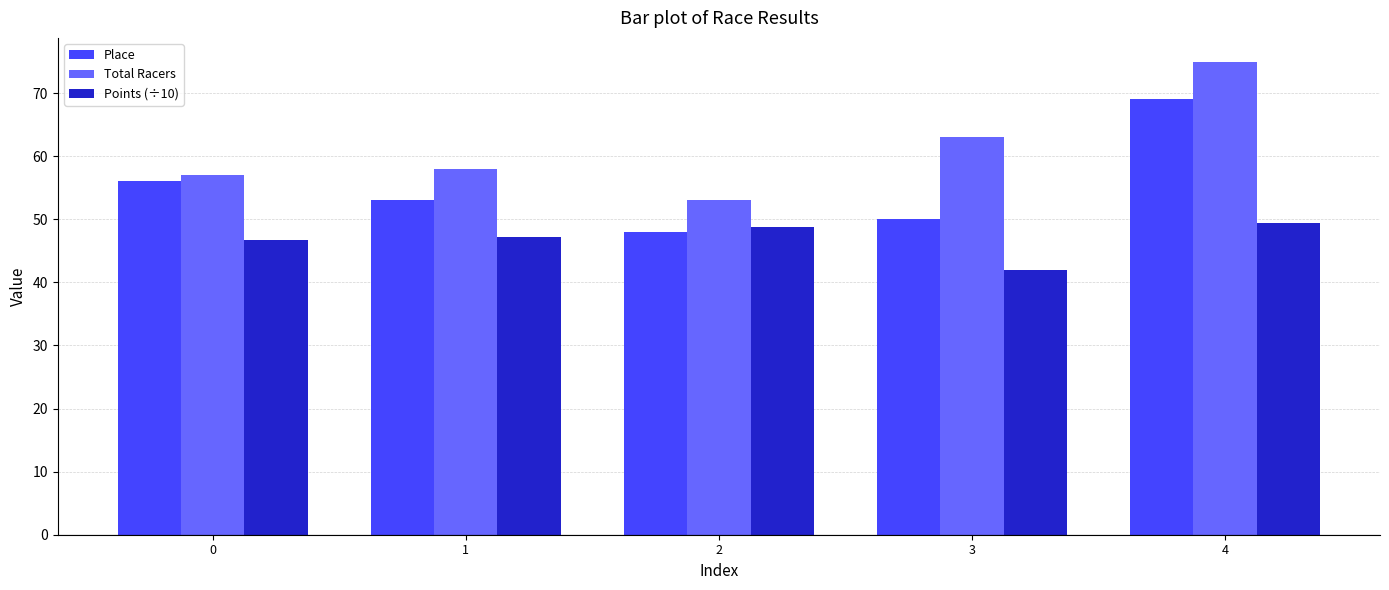

How many bars are there in each group?

3